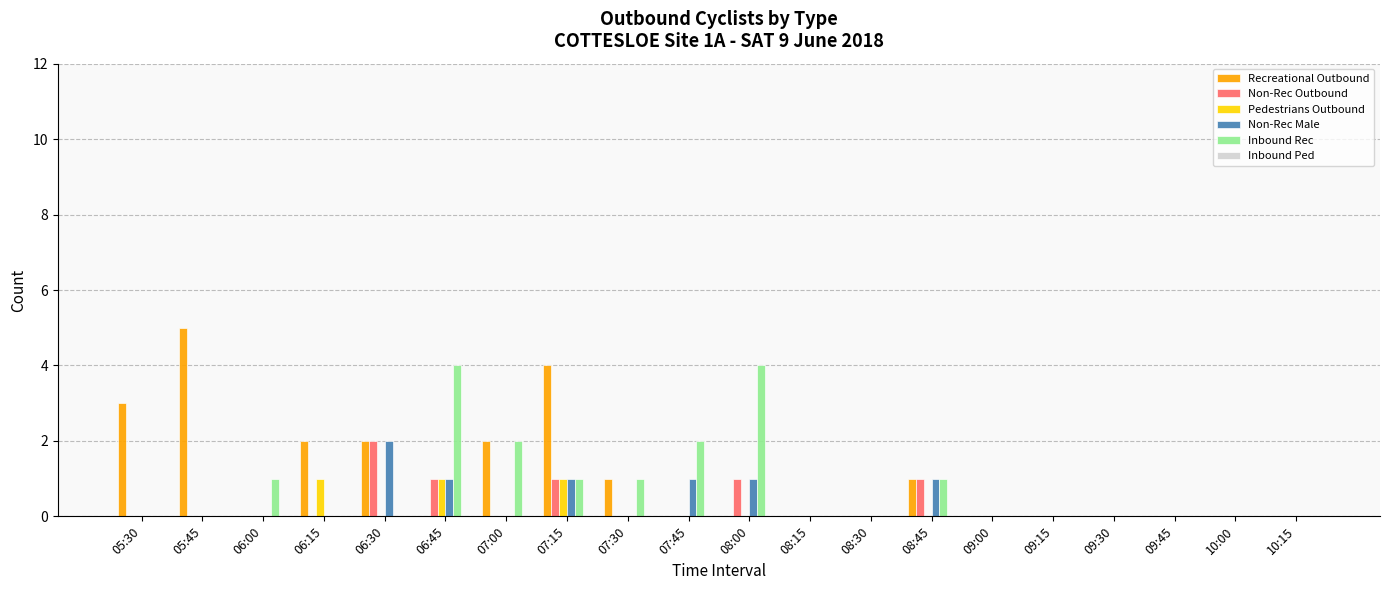

How many Inbound Rec values are between 0 and 1?

16